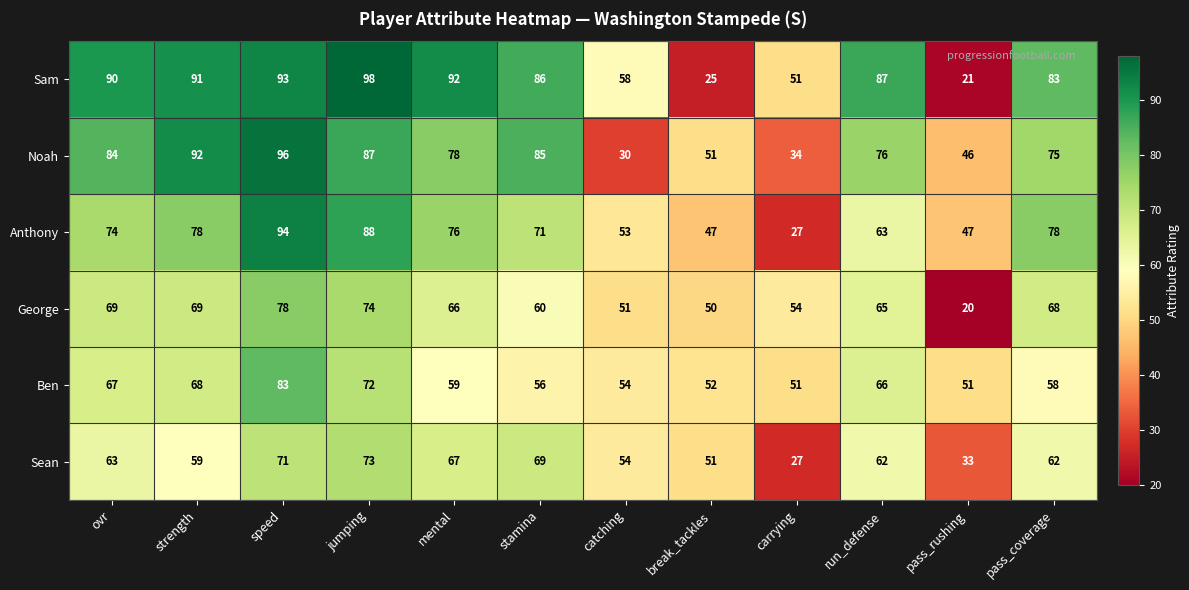

Is it true that Anthony equals 25 at break_tackles?

False